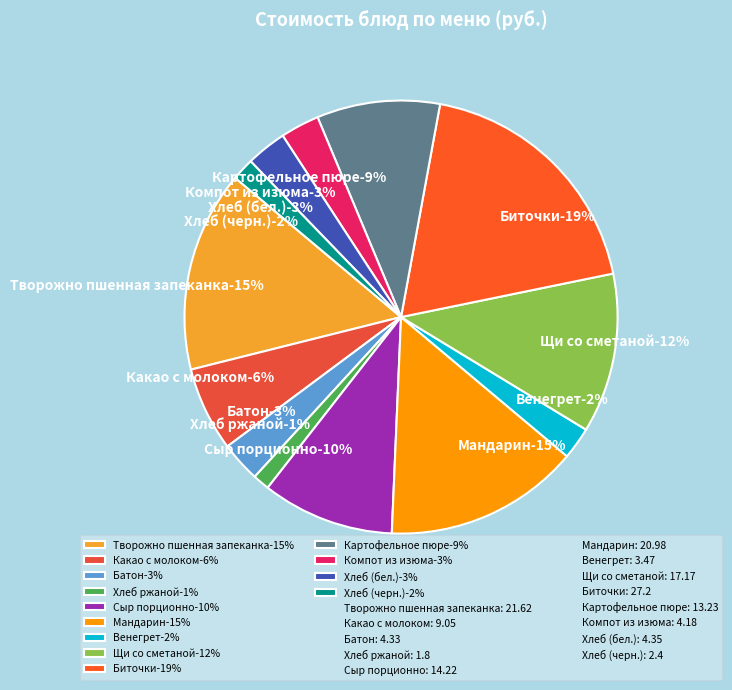

Approximately how many times larger is the value at Биточки compared to Какао с молоком?

3.0